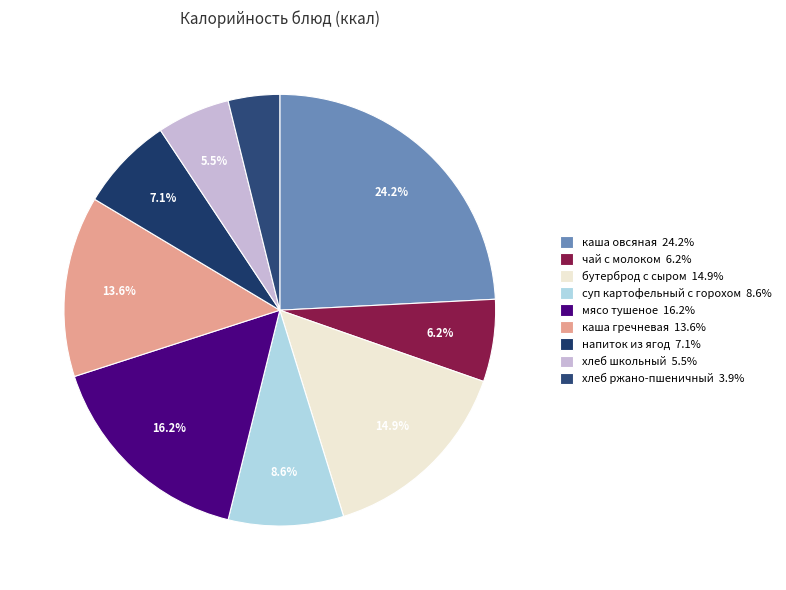

To the nearest percent, what portion does каша овсяная represent?

24%